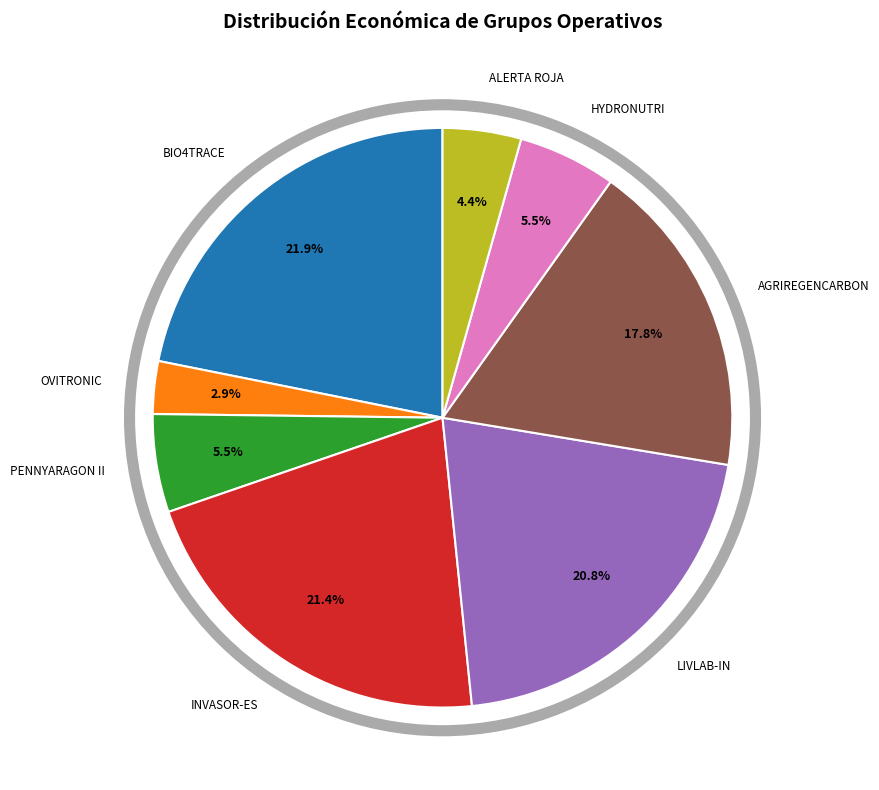

To the nearest percent, what is the difference between the largest and smallest slice percentages?

19%